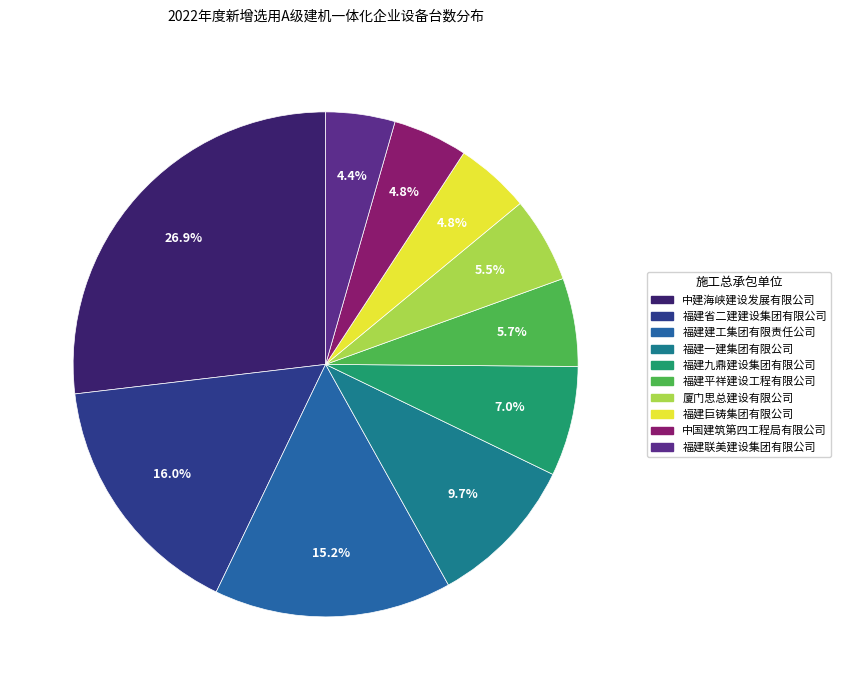

Approximately how many times larger is the value at 福建省二建建设集团有限公司 compared to 福建一建集团有限公司?

1.6